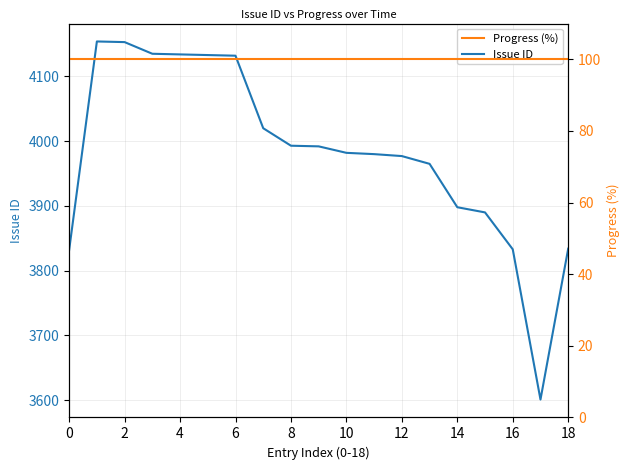

How many data points in Issue ID are less than 3982?

9